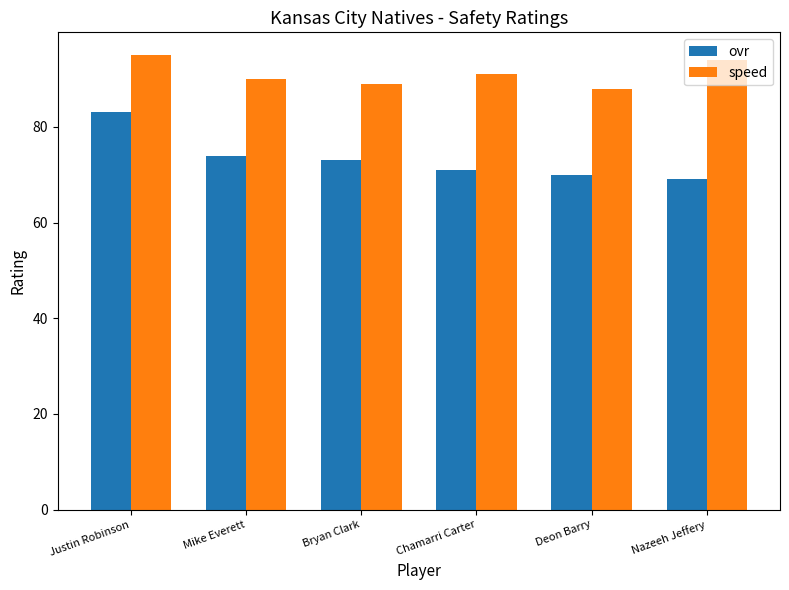

Which series changed the most between Mike Everett and Chamarri Carter?

ovr